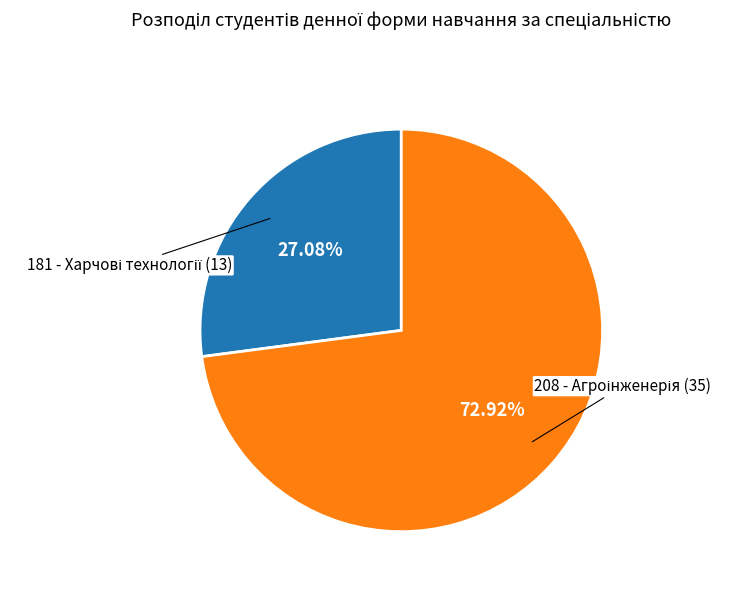

Is there a majority slice in this chart?

Yes